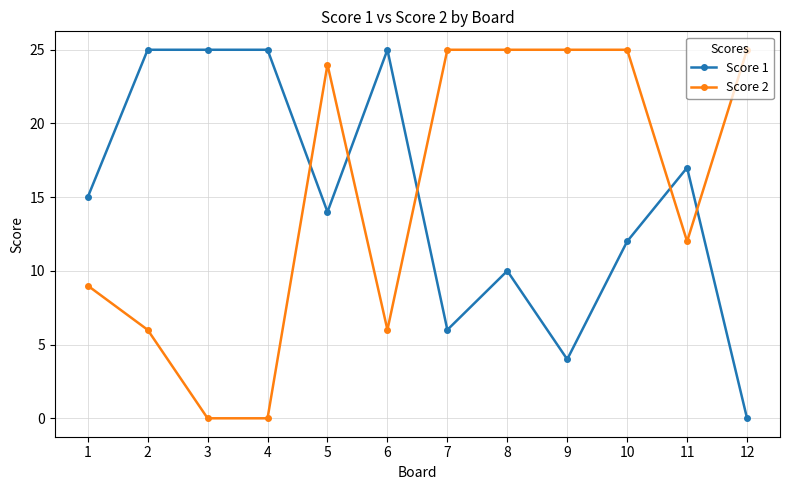

What is the difference between the maximum and minimum values in the Score 2 series?

25